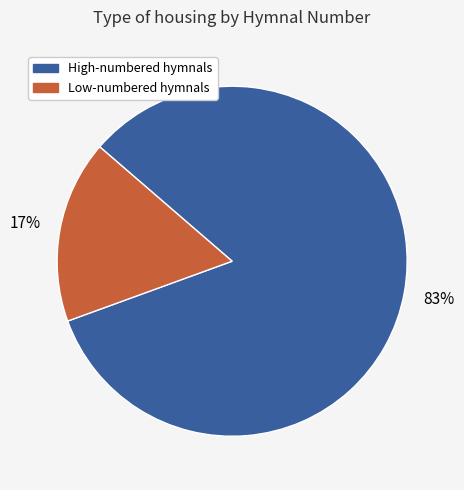

Count the number of slices in the pie.

2